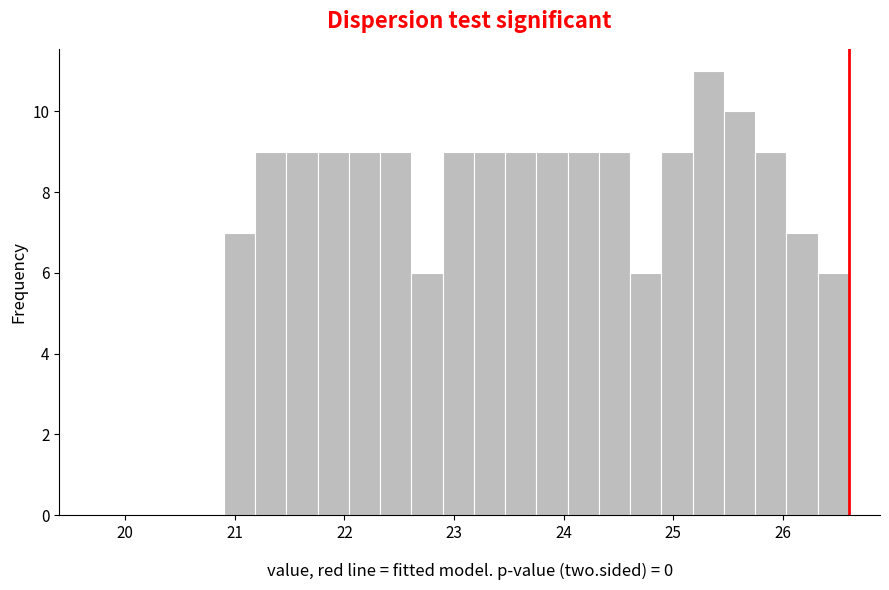

Read against the x-axis, roughly where is the centre of the tallest bar?

25.3